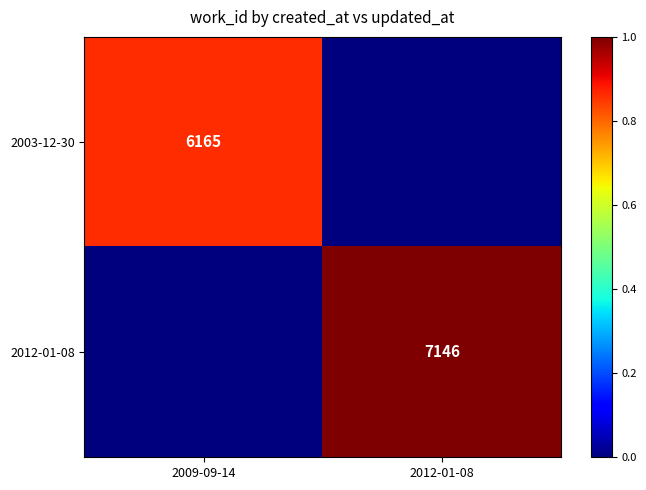

The value of 2003-12-30 at 2009-09-14 is 6165. True or false?

True